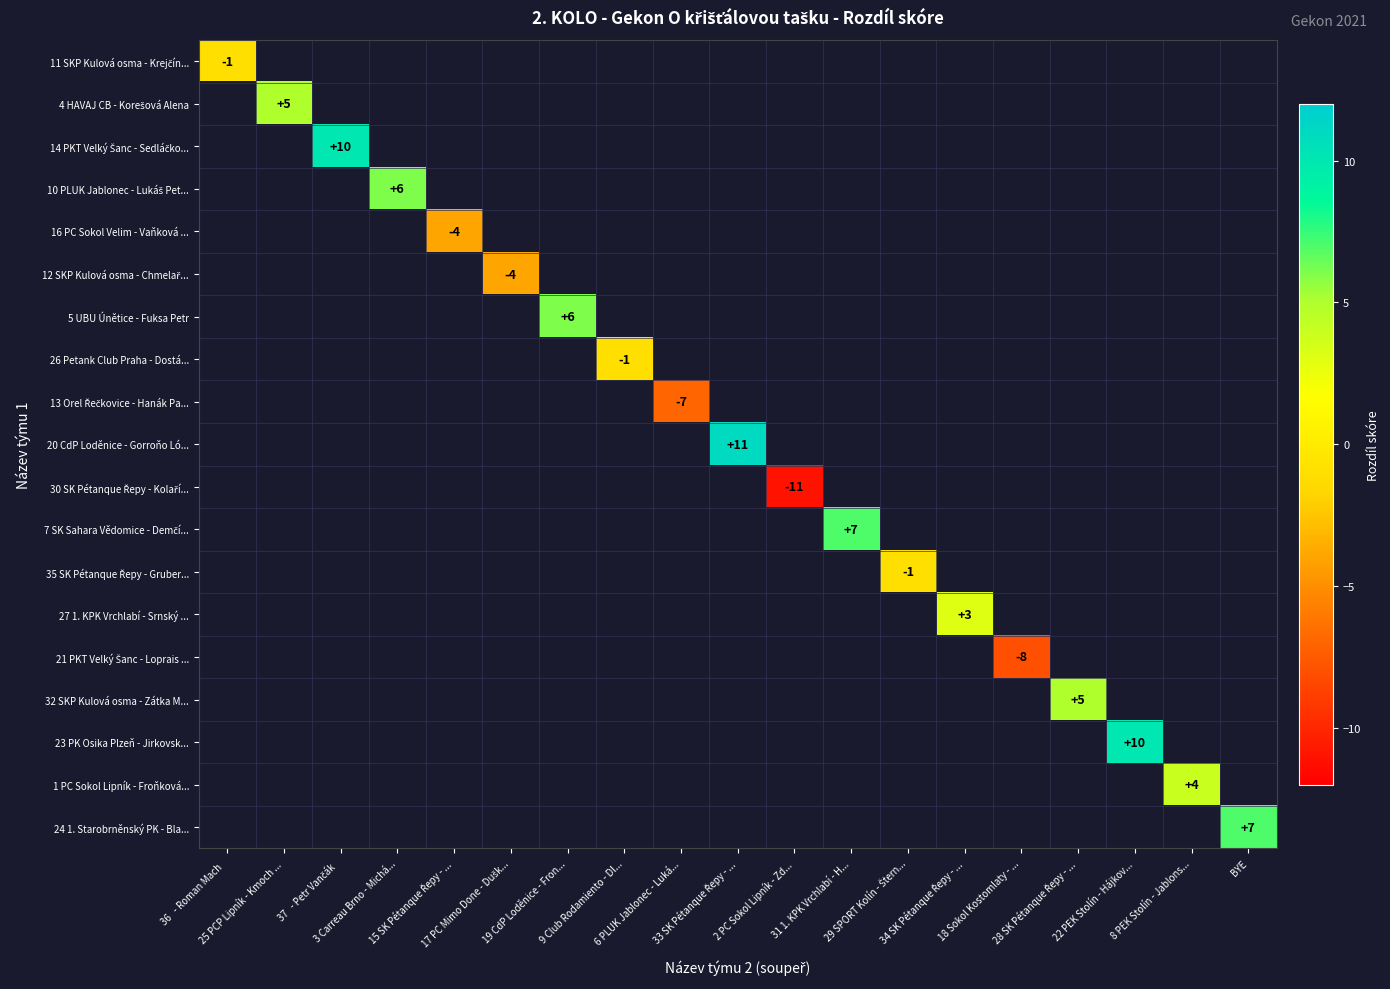

How many data points does each series have?

19